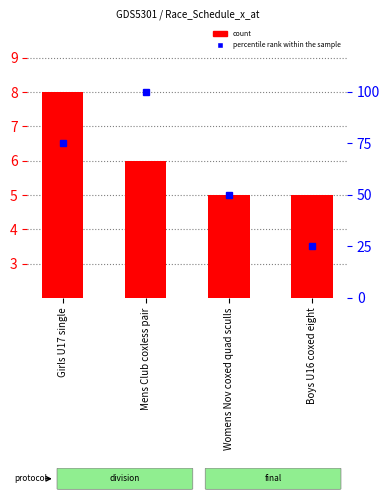

What is the difference between the percentile rank within the sample values at Girls U17 single and Boys U16 coxed eight?

50